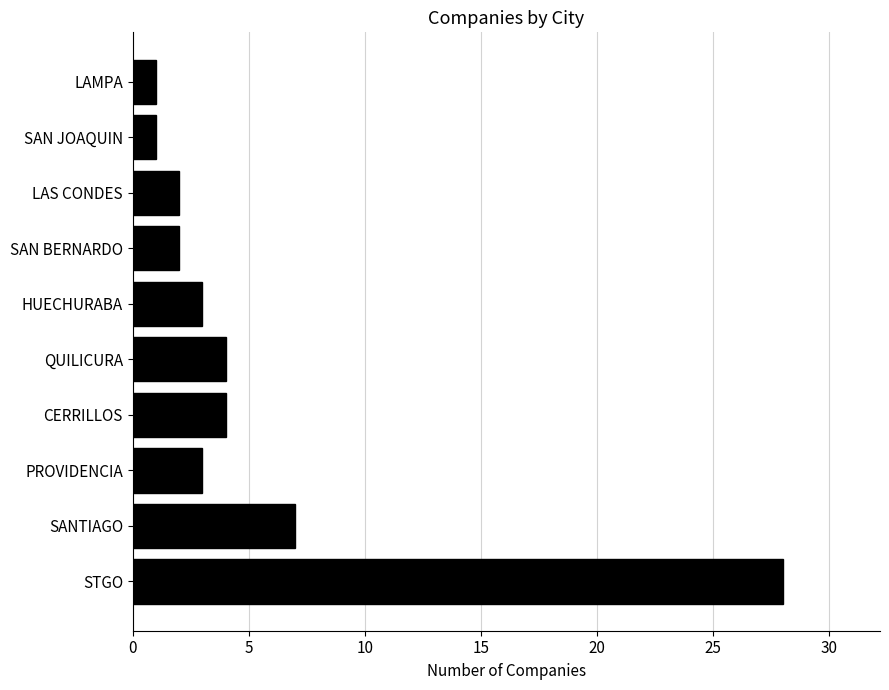

Count the number of categories in the chart.

10